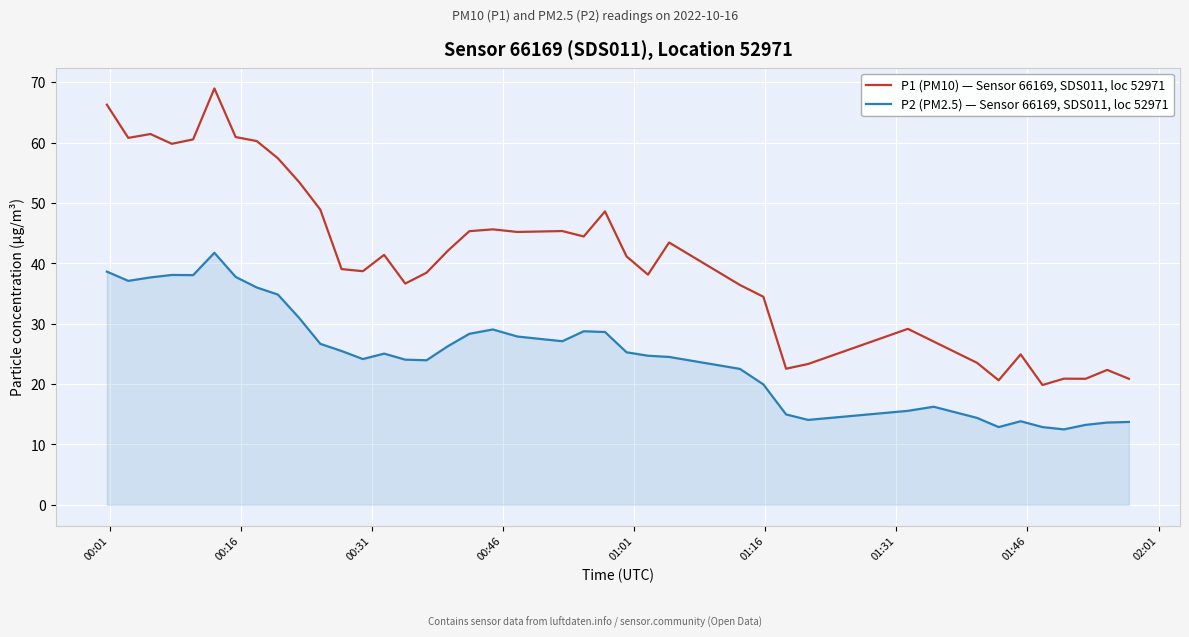

What is the minimum value shown in the chart?

12.5